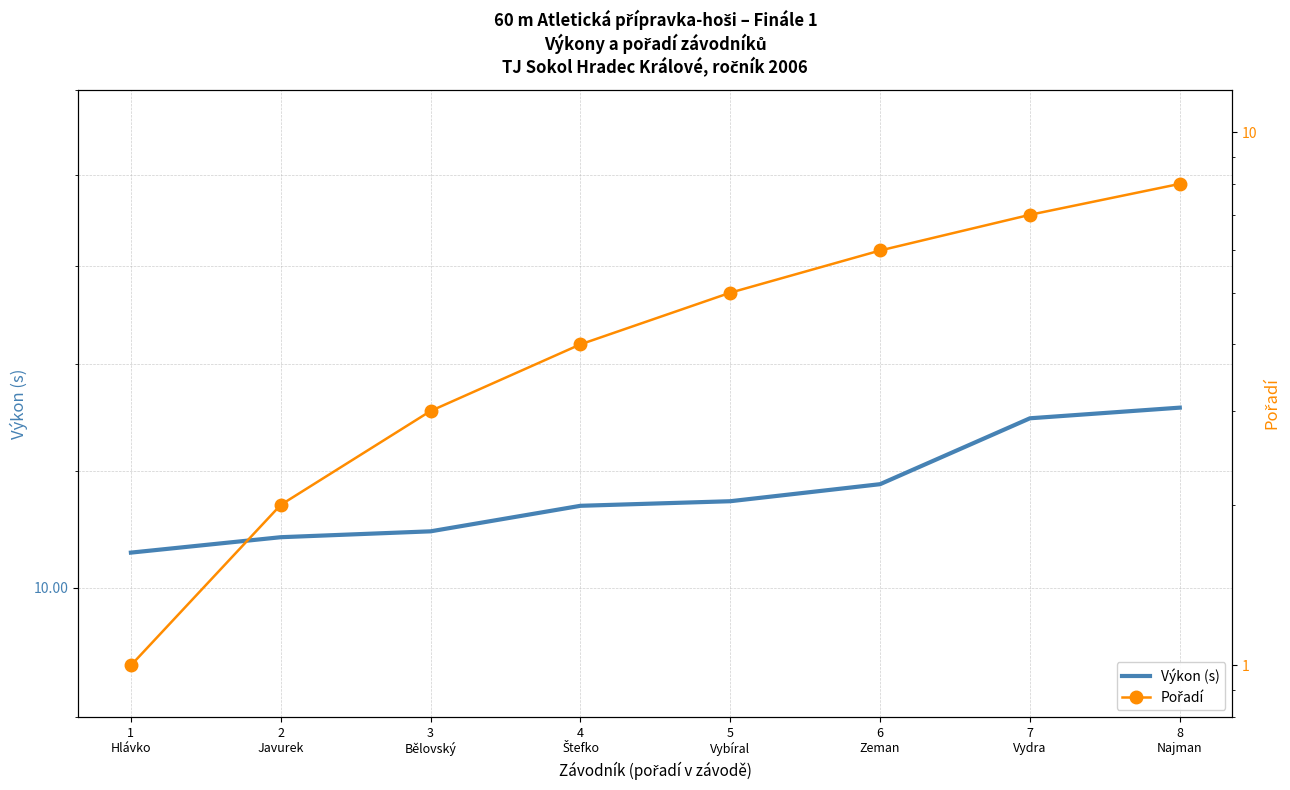

Reading right to left, transcribe all the data shown in this chart.

Výkon (s): 11.6	11.5	10.9	10.7	10.7	10.5	10.4	10.3
Pořadí: 8.0	7.0	6.0	5.0	4.0	3.0	2.0	1.0